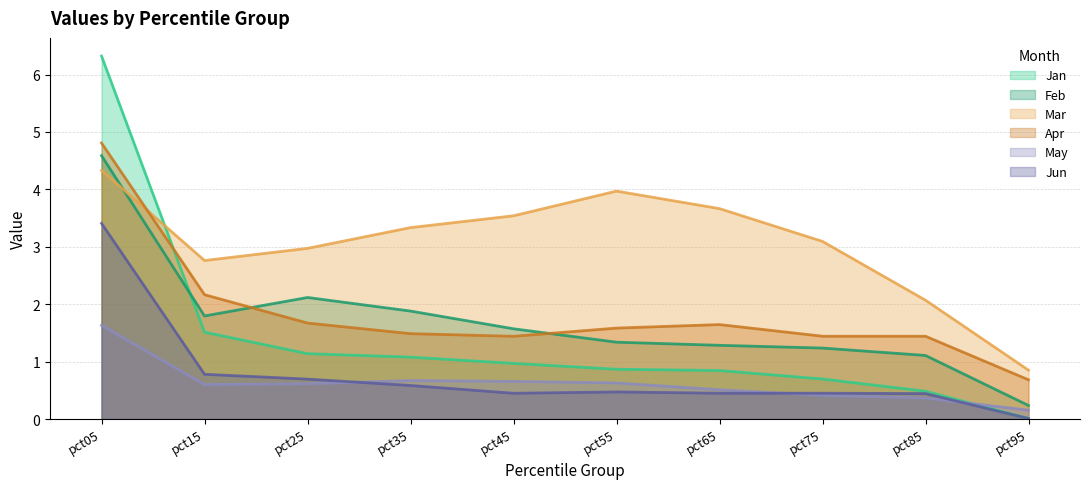

True or false: May has more than 2 interior local peaks.

False